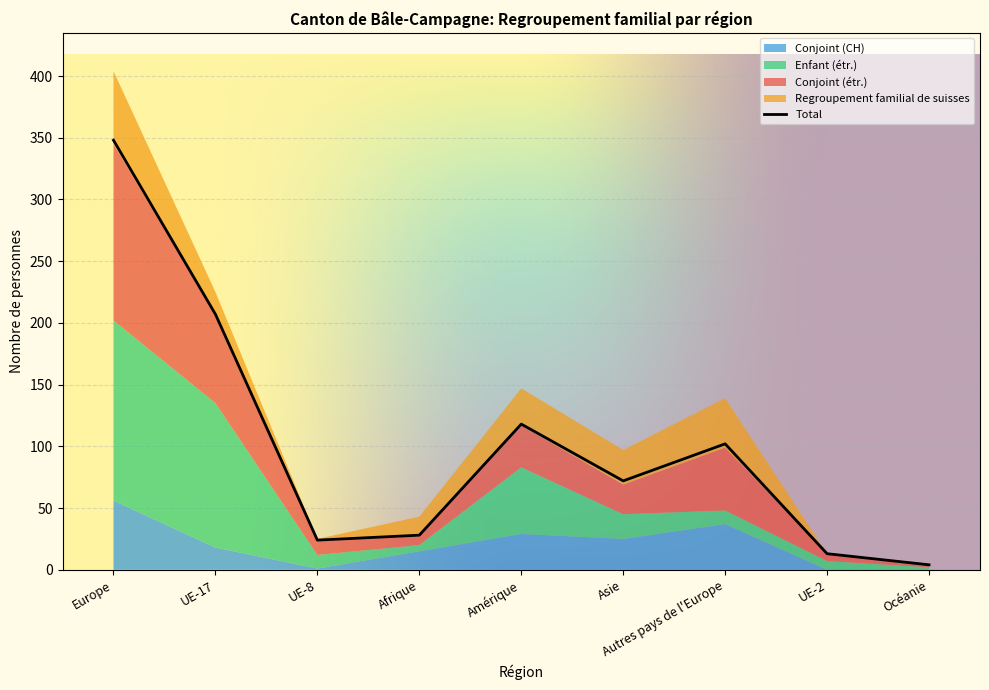

How many data points in Conjoint (étr.) are less than 24?

4